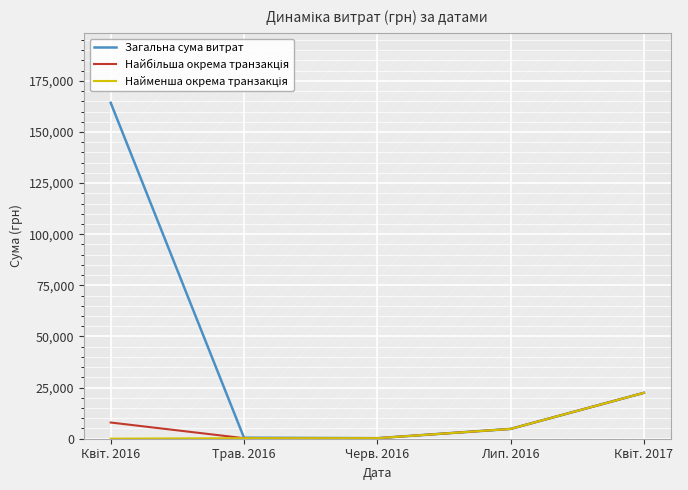

Which series has the widest spread of values?

Загальна сума витрат